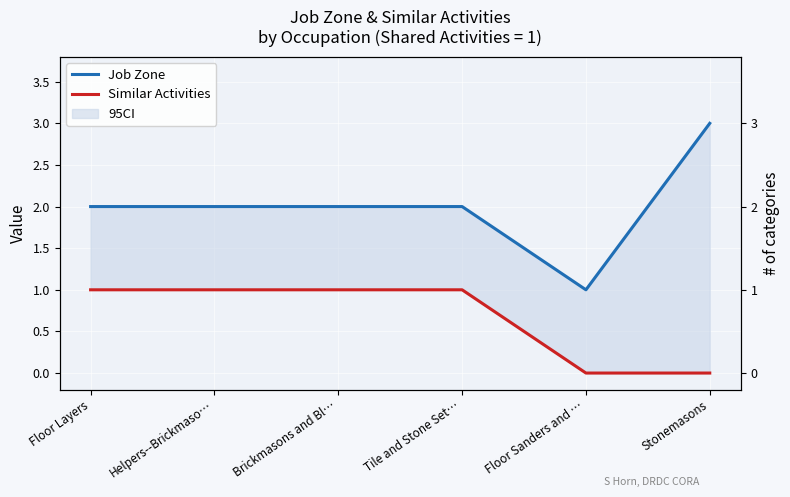

Where is the first local minimum for Job Zone?

Floor Sanders and …